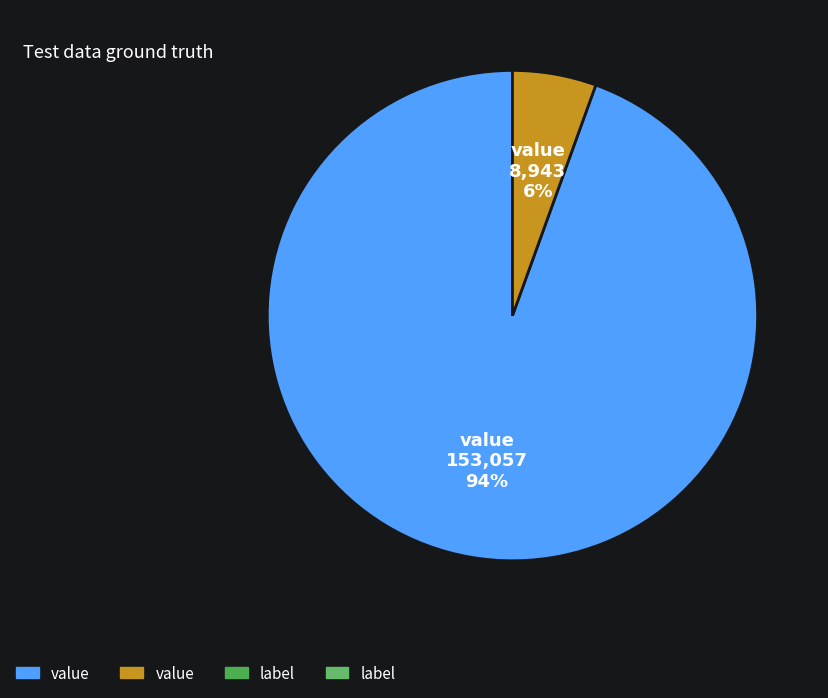

Is there a majority slice in this chart?

Yes